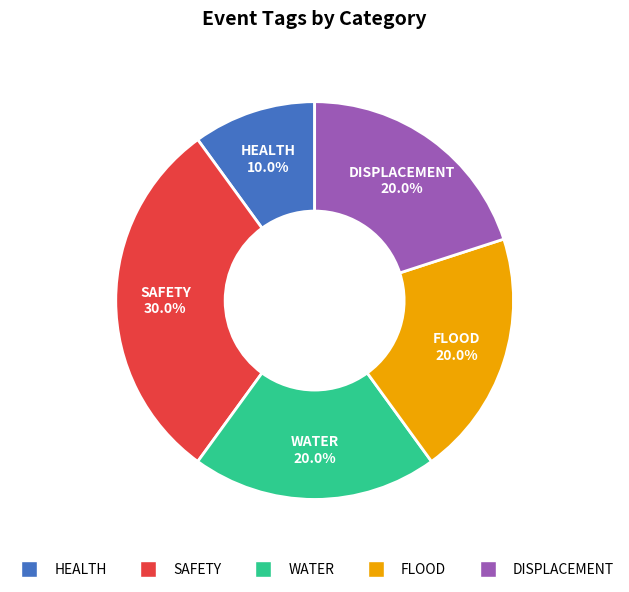

Does any single category account for the majority?

No